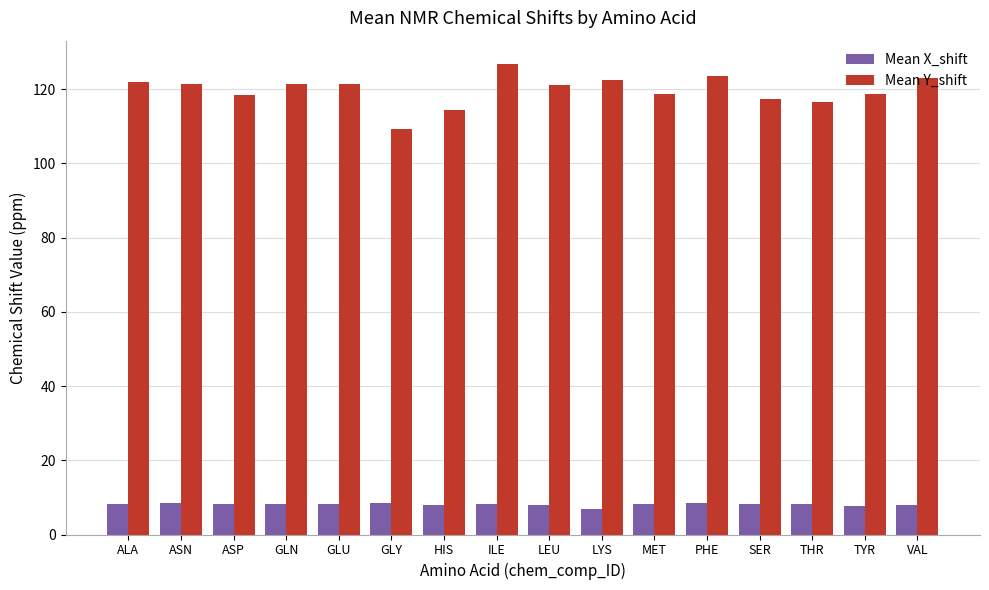

What is the approximate value of Mean X_shift at ASN?

8.4